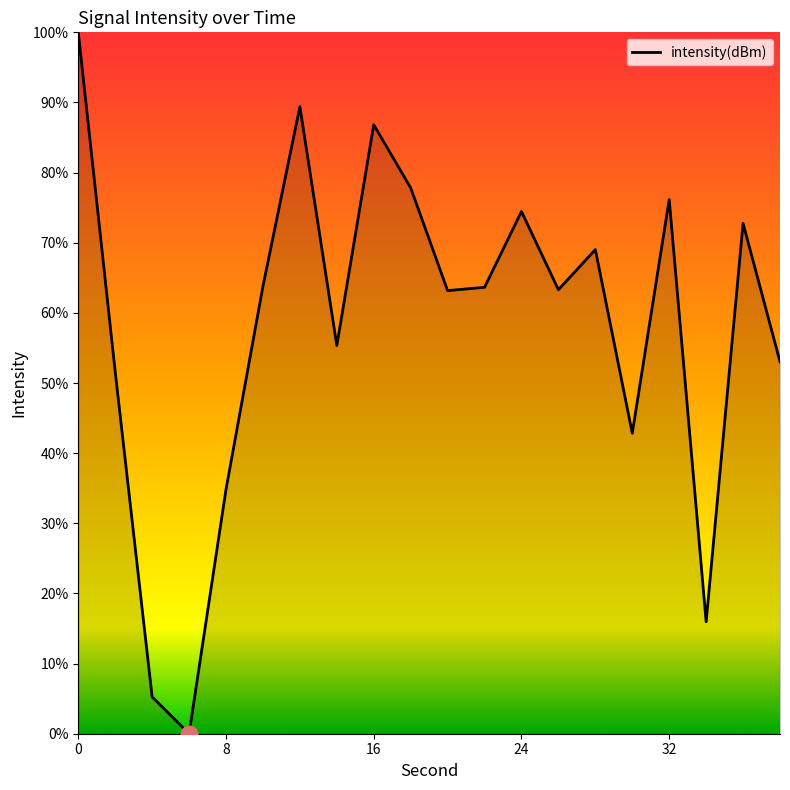

What is the maximum value shown in the chart?

100.0